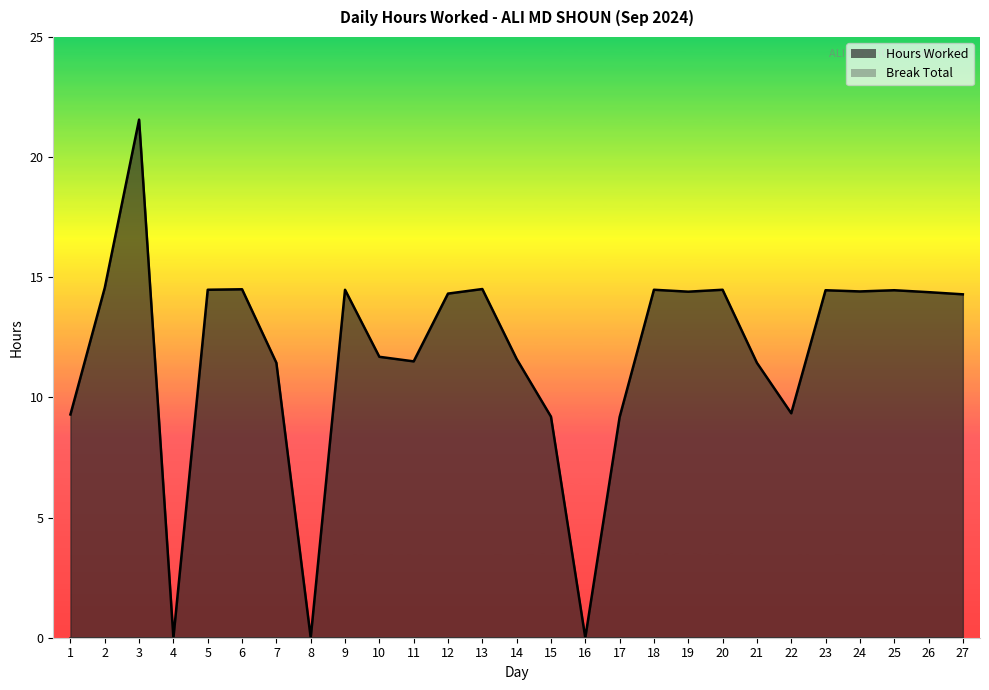

What is the value of the 15th point from the left?

9.2